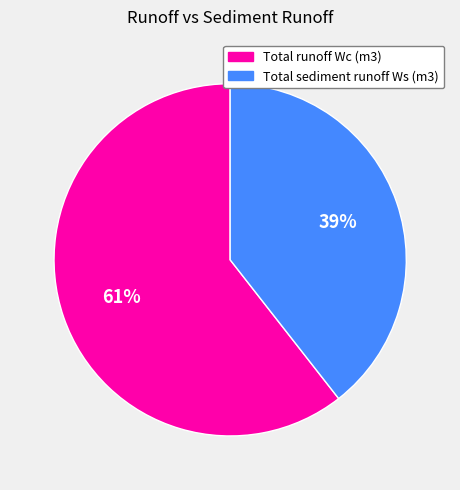

To the nearest percent, what percentage of the pie is Total sediment runoff Ws (m3)?

39%